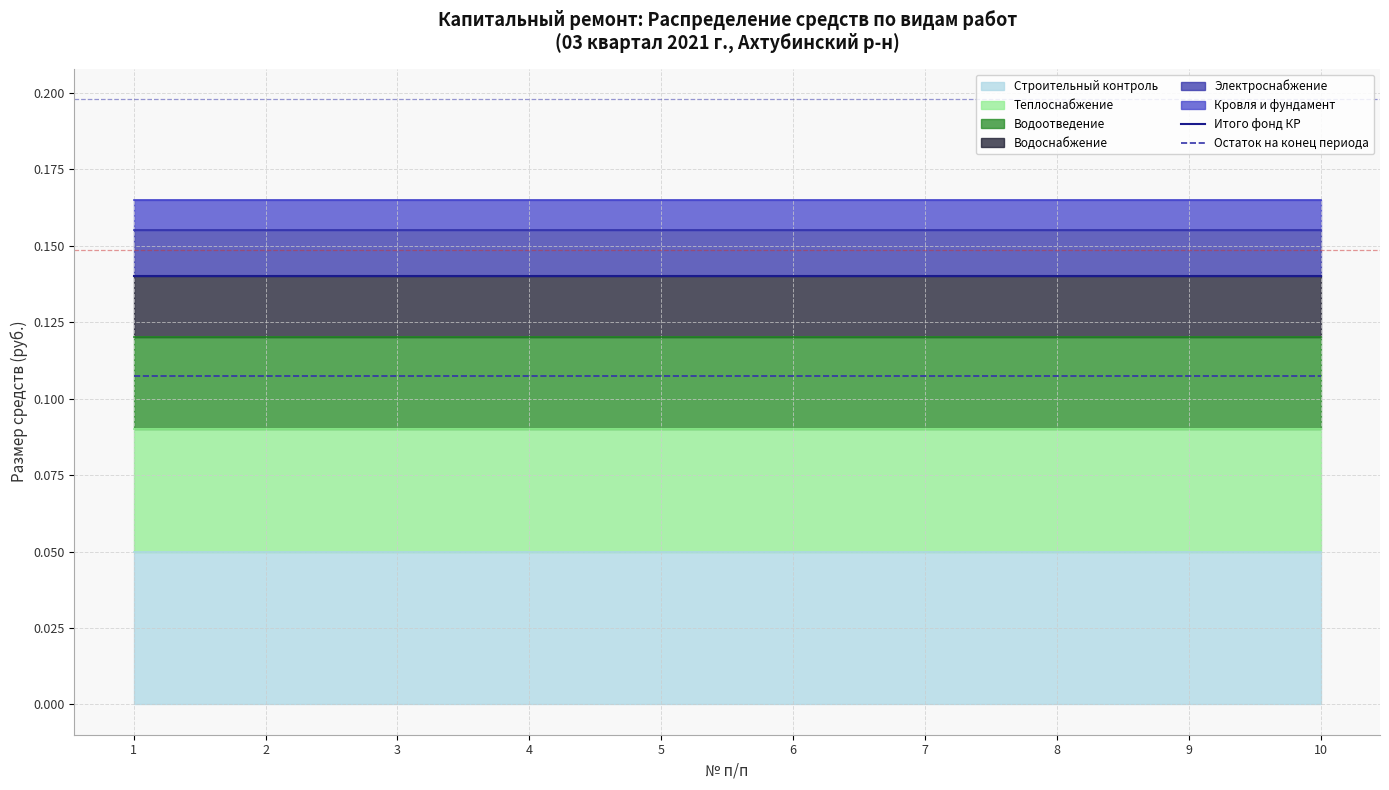

Where is Итого фонд КР nearest to the value 0?

1